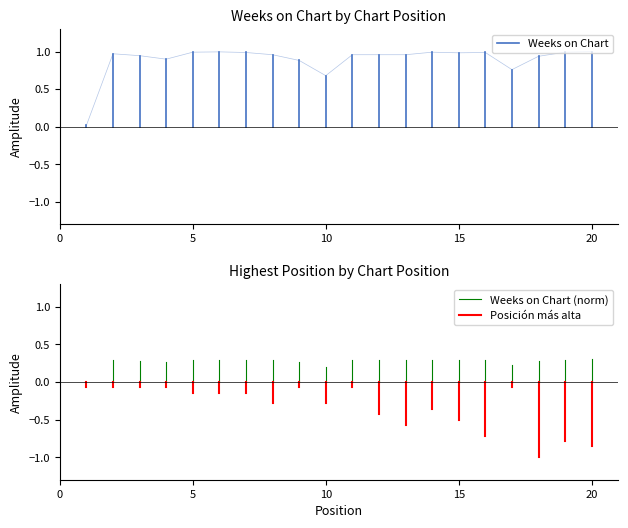

Which series has the largest range (max minus min)?

Posición más alta